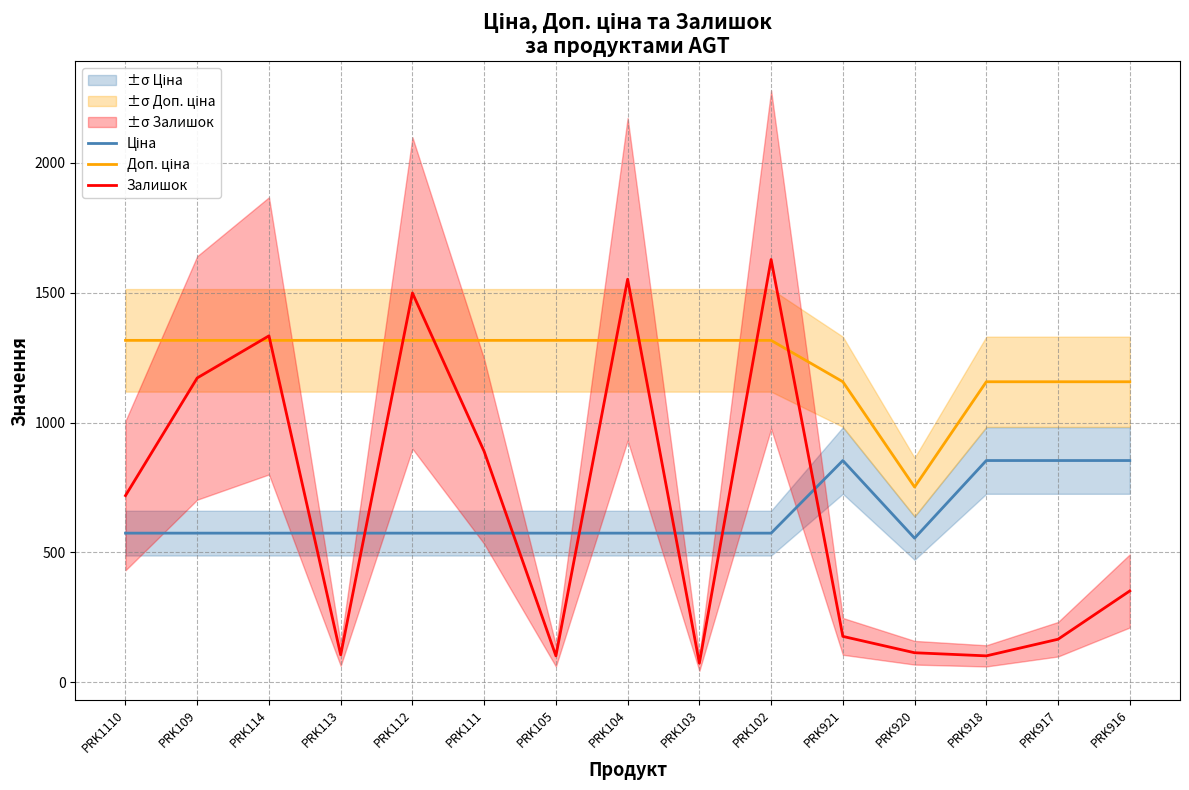

What is the value of the Залишок point at the 12th from the left?

114.0